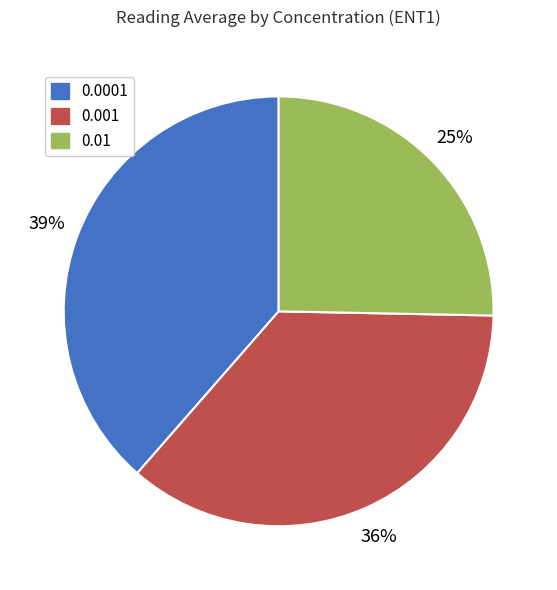

What is the smallest slice in the pie chart?

0.01